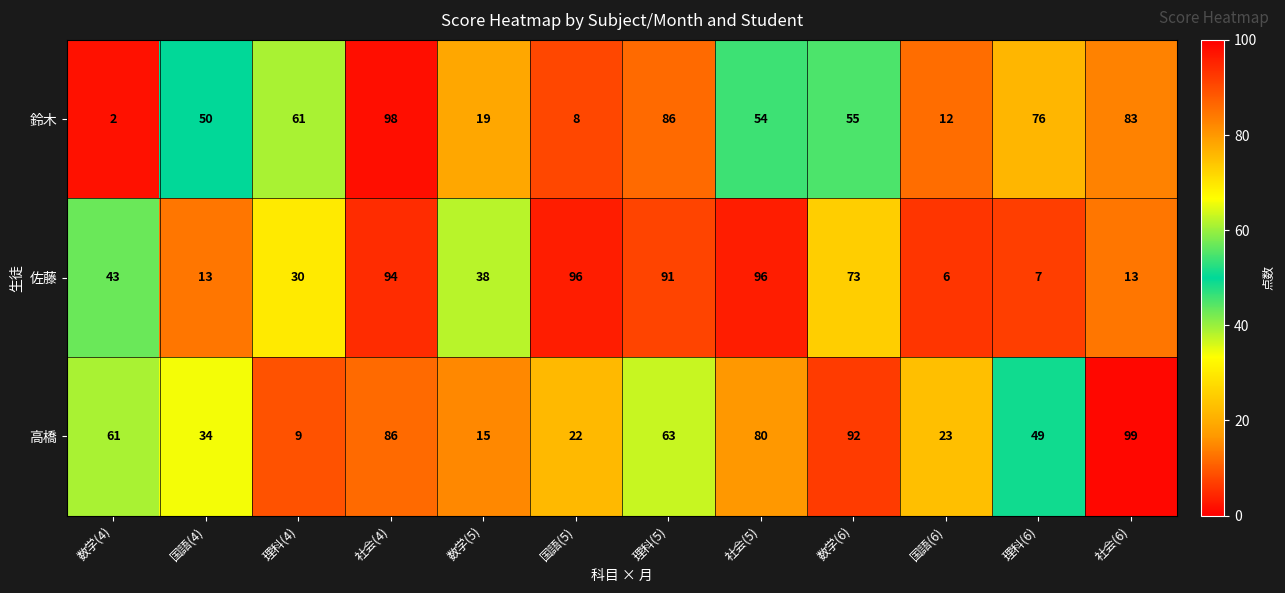

At which category is the sum across all series the highest?

社会(4)